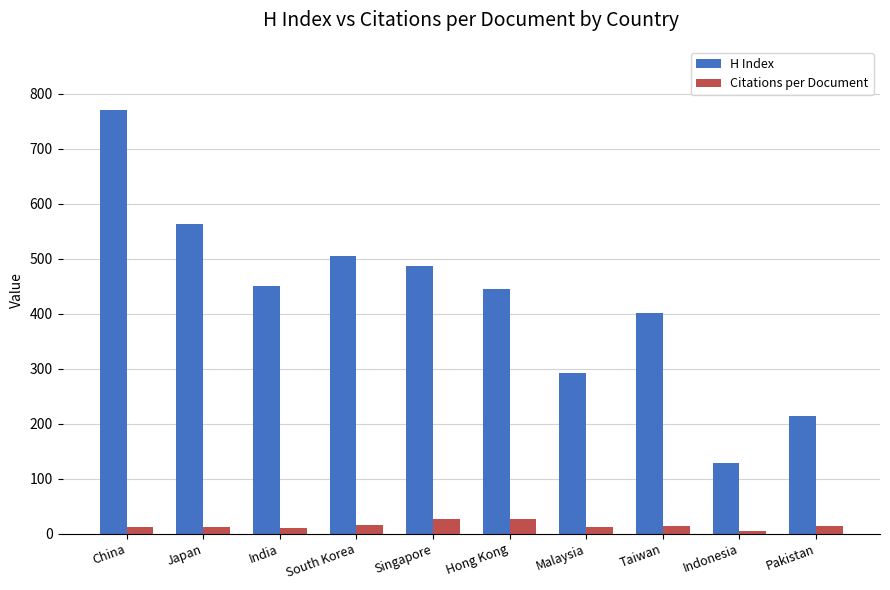

What are all the series names shown in the legend?

H Index, Citations per Document